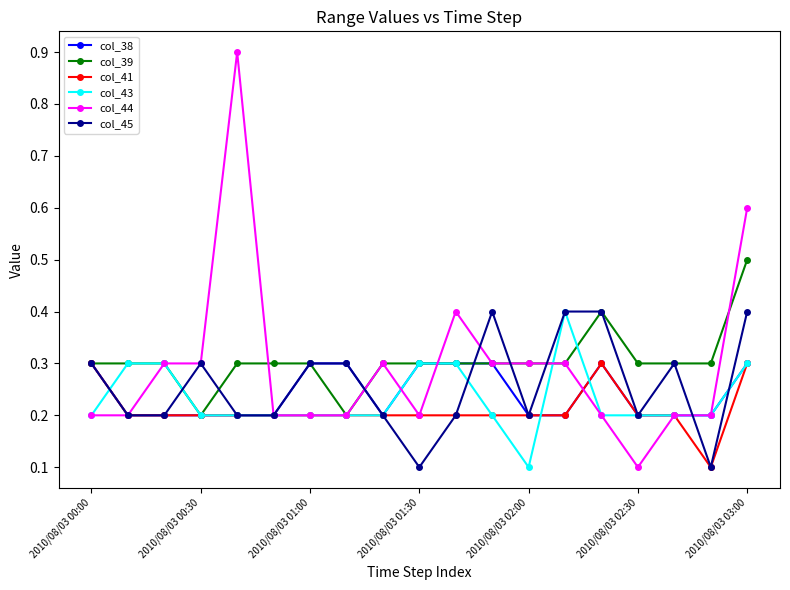

True or false: col_45 has more than 2 points higher than both neighbors.

True